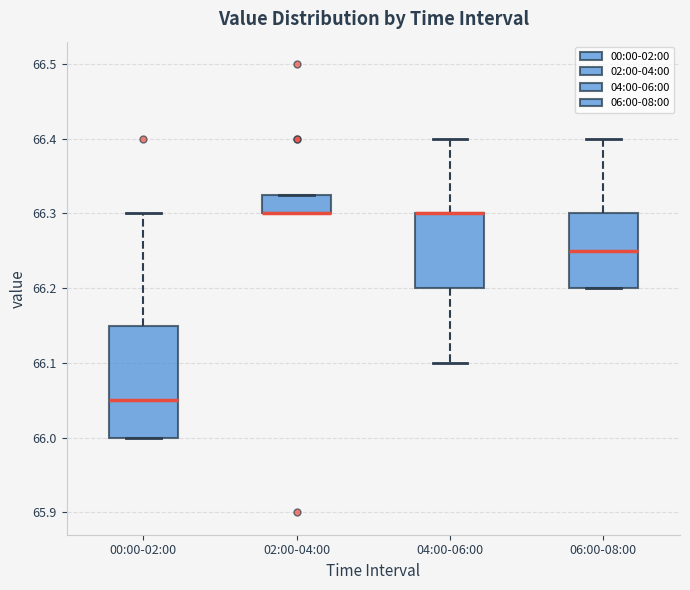

Where does the upper whisker of the box for 06:00-08:00 end on the y-axis? The values are not printed on the chart, so give them approximately, as read against the axis.

66.40